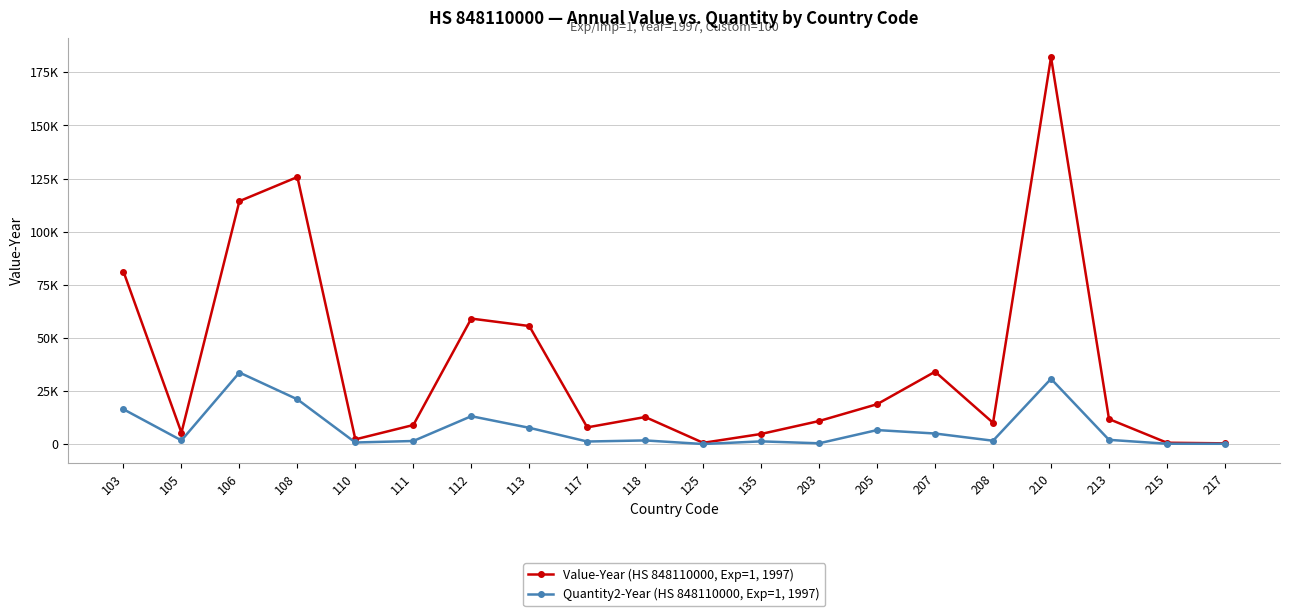

What is the total value across all series at 106?

148032